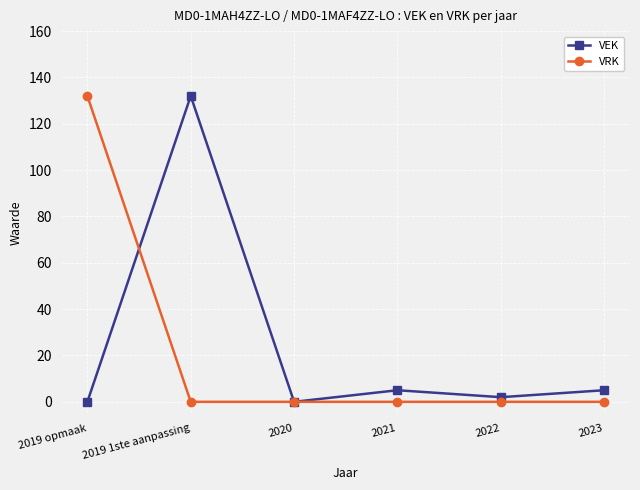

What is the label of the 6th point from the right?

2019 opmaak